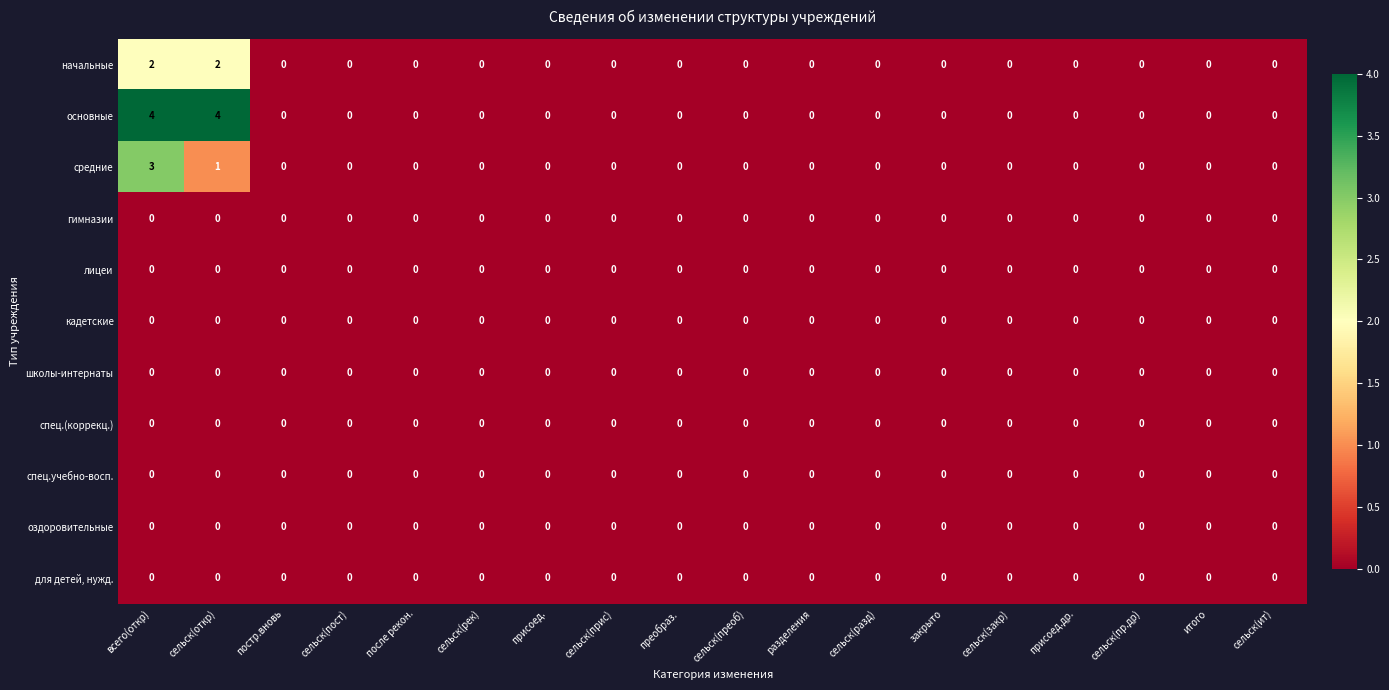

What is the highest value of the основные series?

4